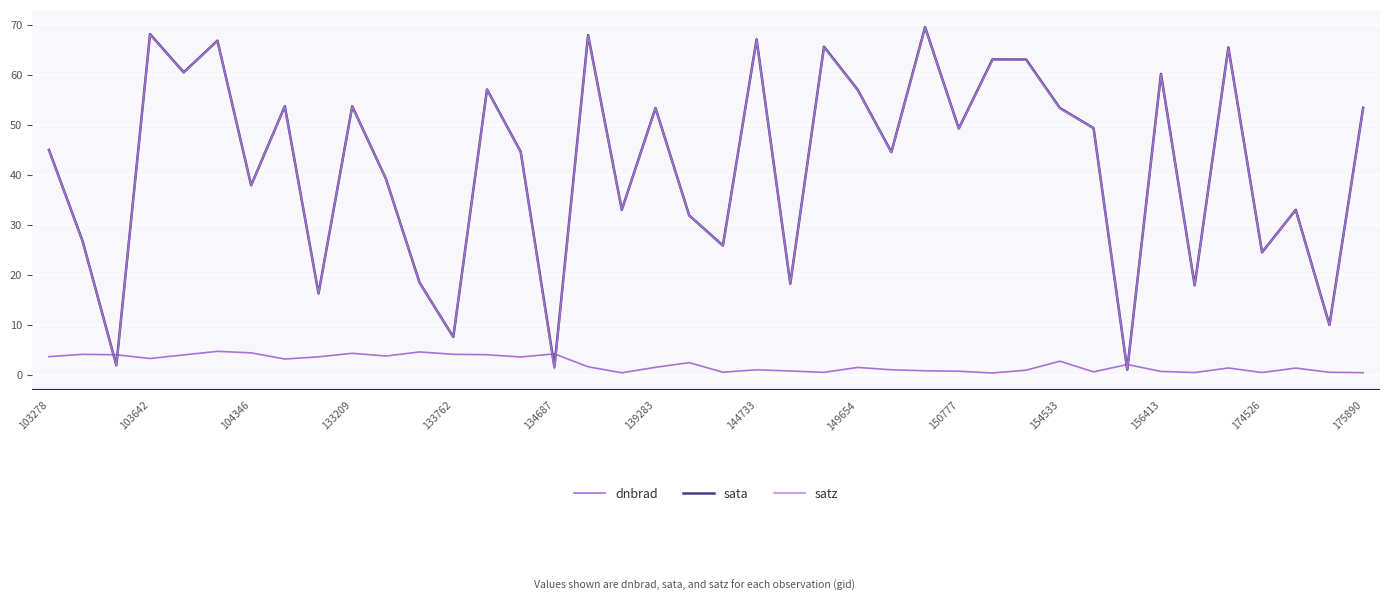

True or false: dnbrad and sata cross at least once.

True